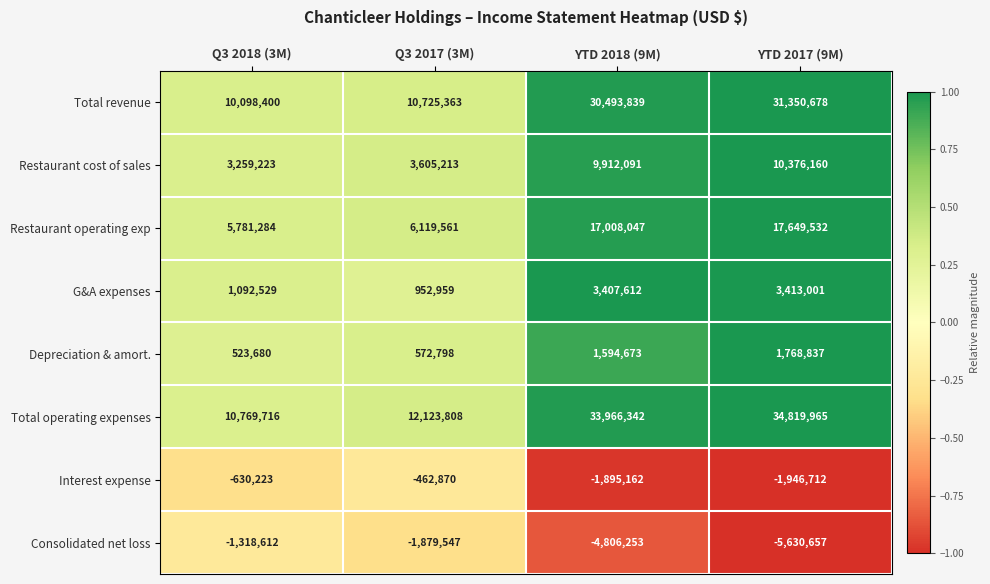

True or false: Total operating expenses has a value of 5688568 at Q3 2018 (3M).

False